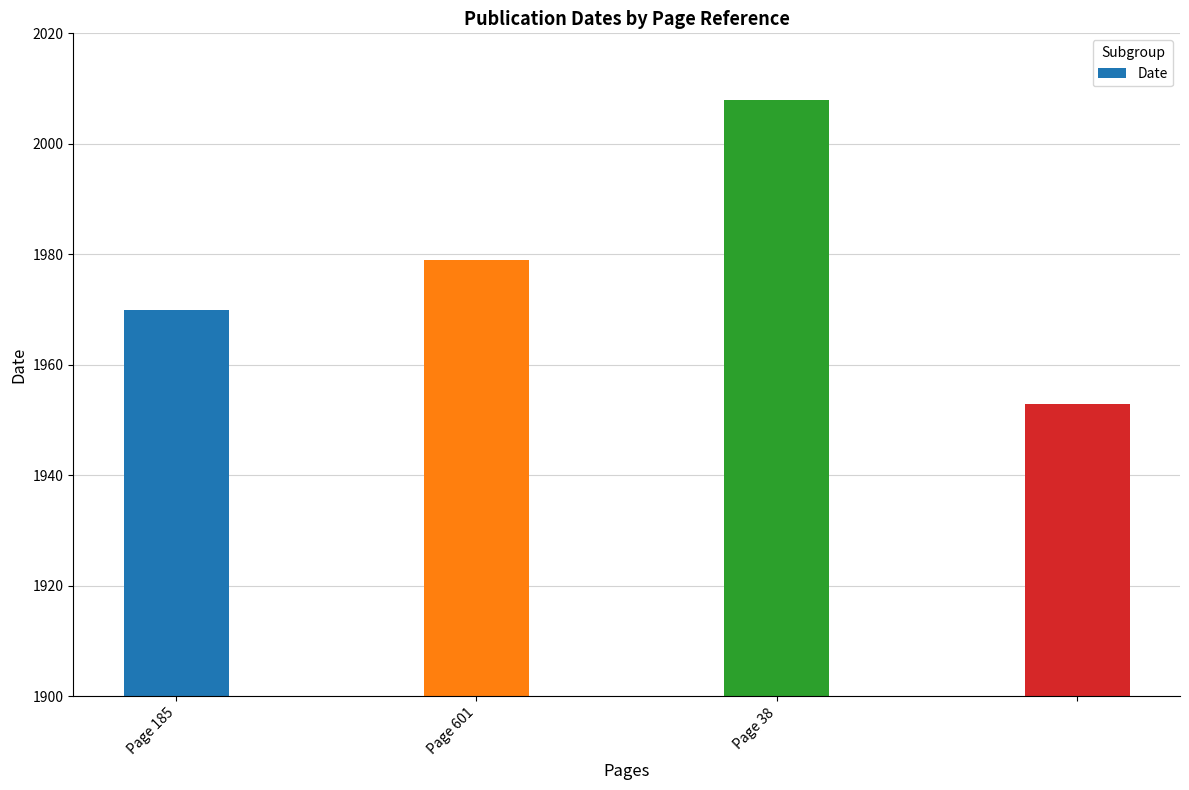

What is the value of the 2nd bar from the left?

1979